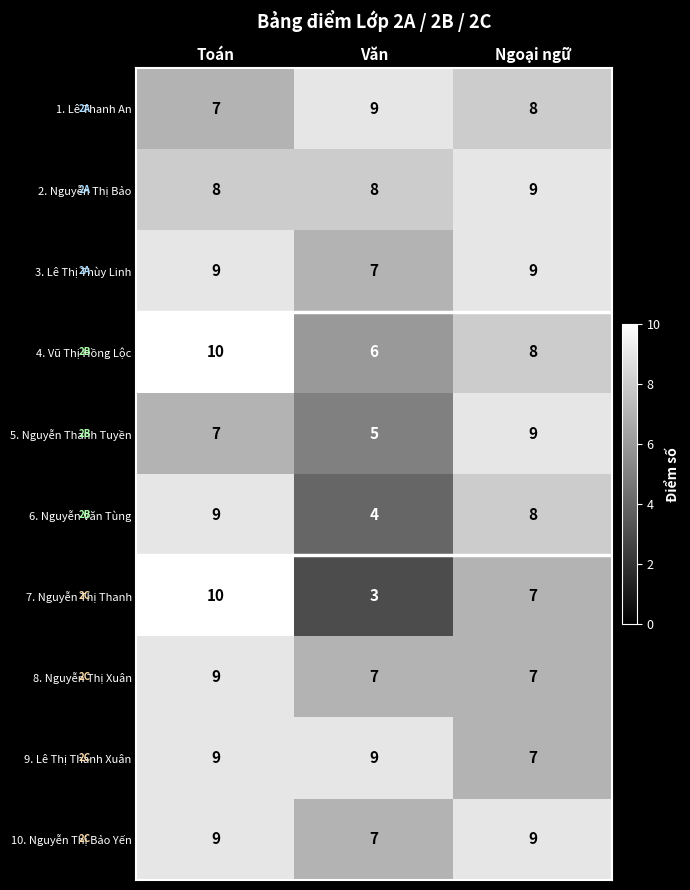

What is the minimum value shown in the chart?

3